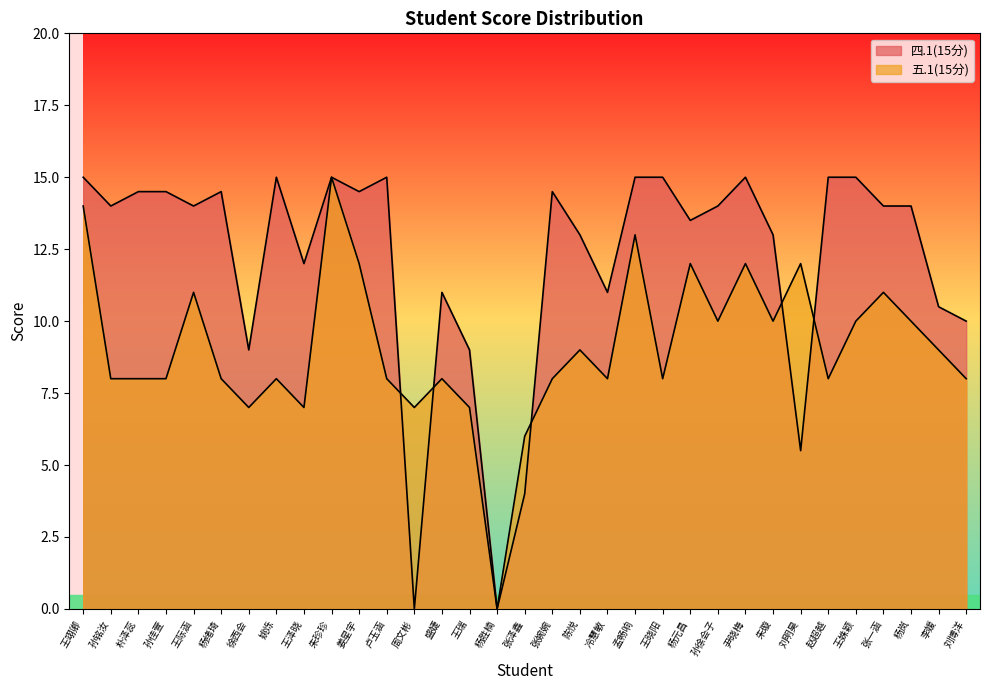

At which category does 五.1(15分) reach its first local valley?

徐西会